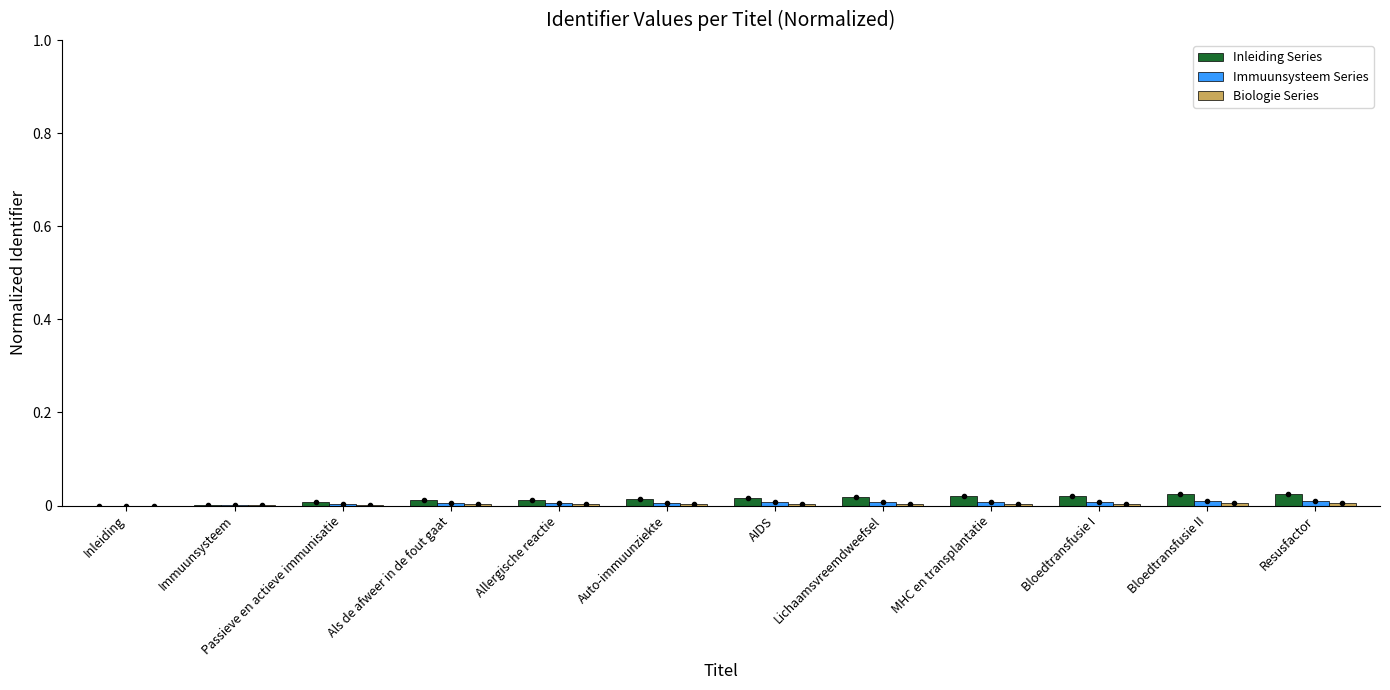

Is it true that Immuunsysteem Series equals 0.0 at Allergische reactie?

True